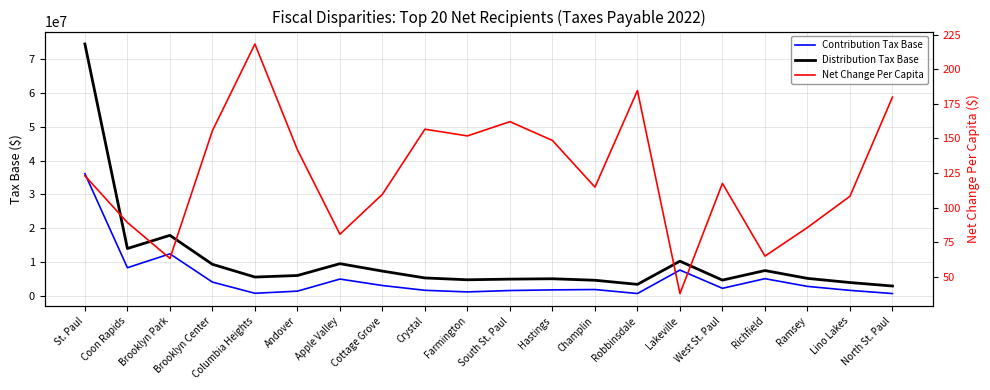

What is the value of the Distribution Tax Base point at the 2nd from the left?

14012233.0